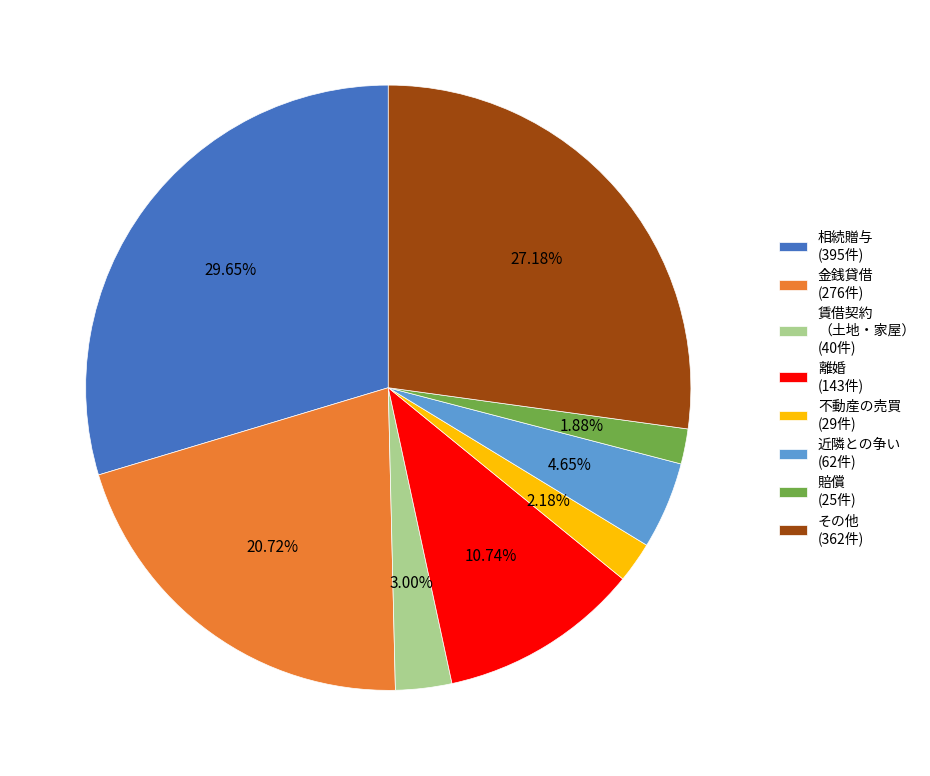

To the nearest percent, what is the combined percentage of 相続贈与 and その他?

57%